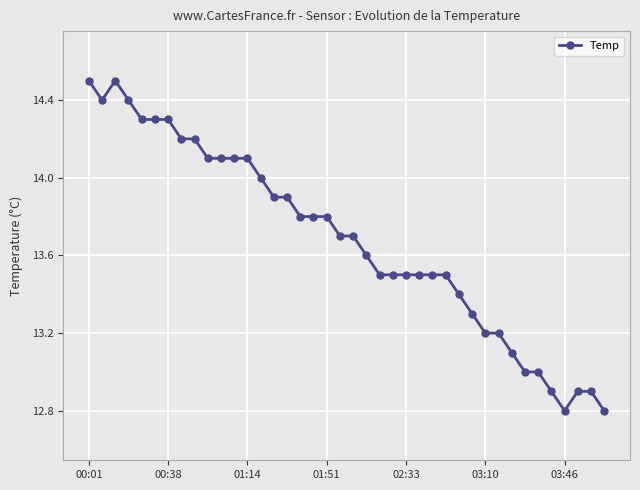

What is the difference between the second highest and second lowest values?

1.7